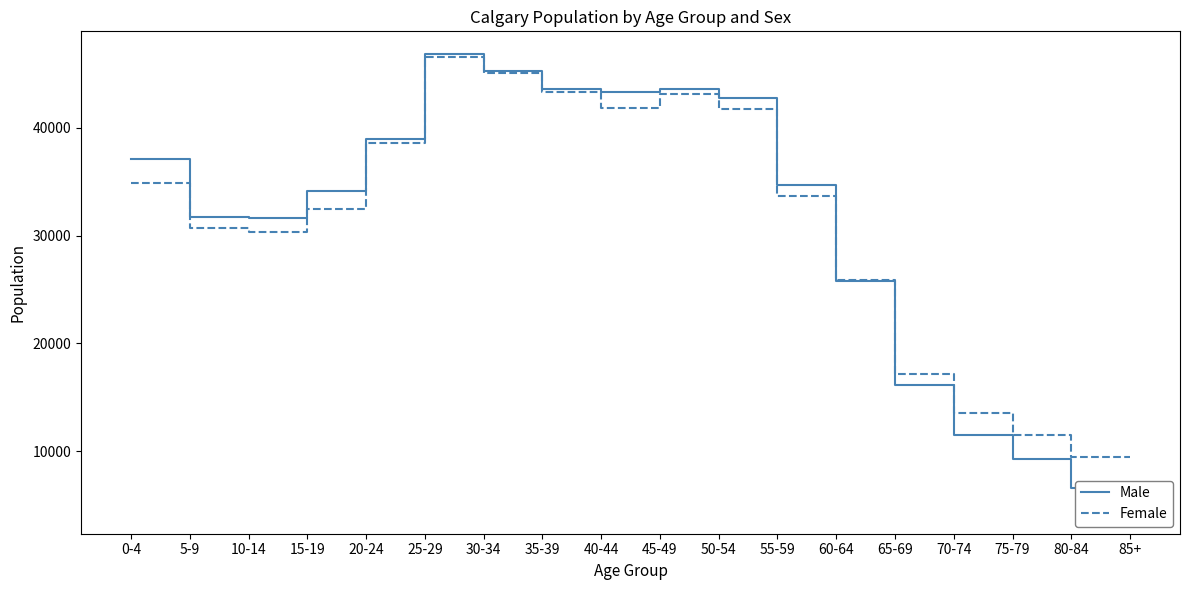

What is the value of the Male point at the 10th from the left?

43585